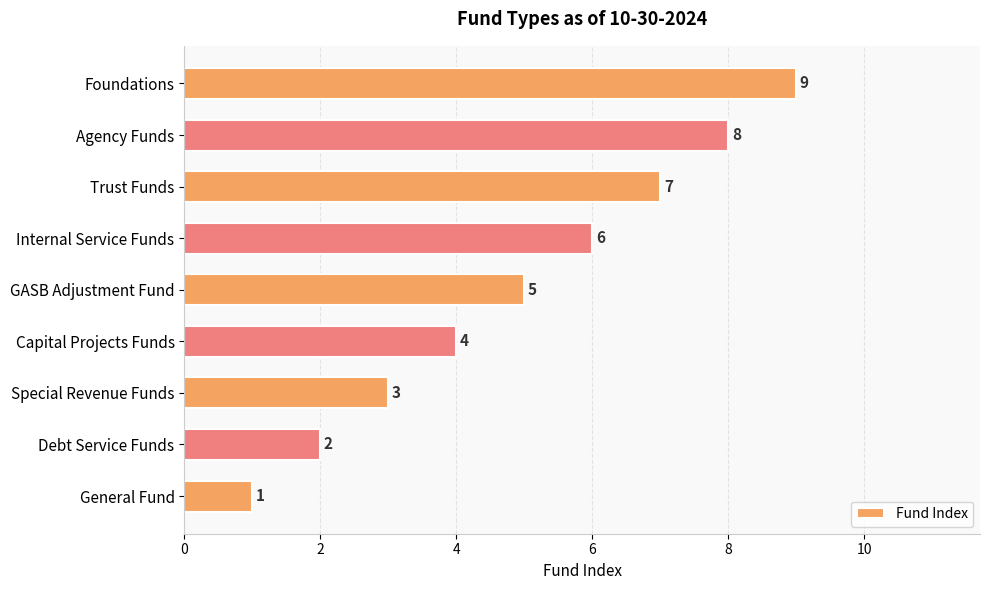

The value at GASB Adjustment Fund is 2. True or false?

False